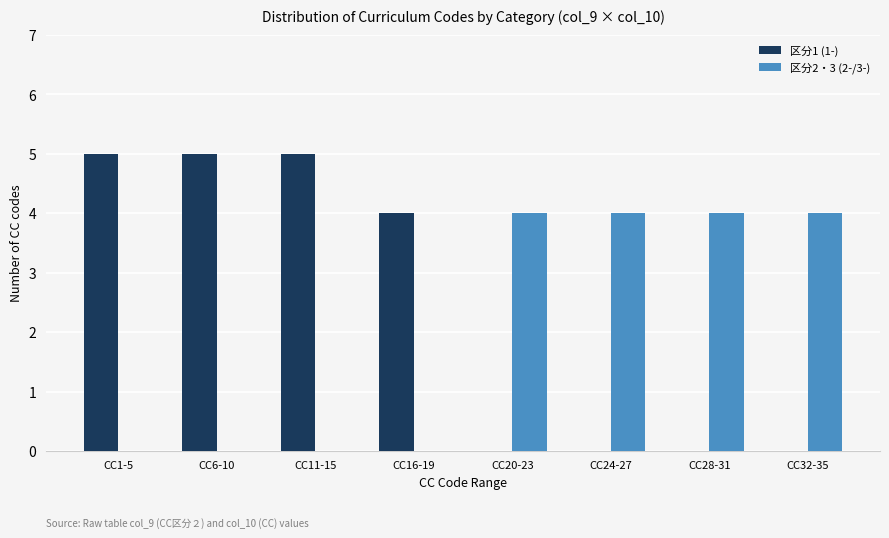

Between CC6-10 and CC32-35, which series saw the biggest shift?

区分1 (1-)